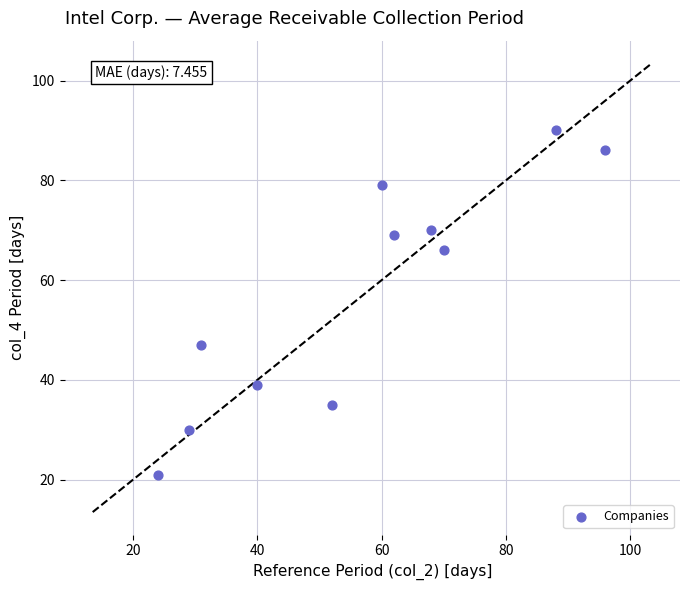

What Y value in the scatter plot is closest to 55?

47